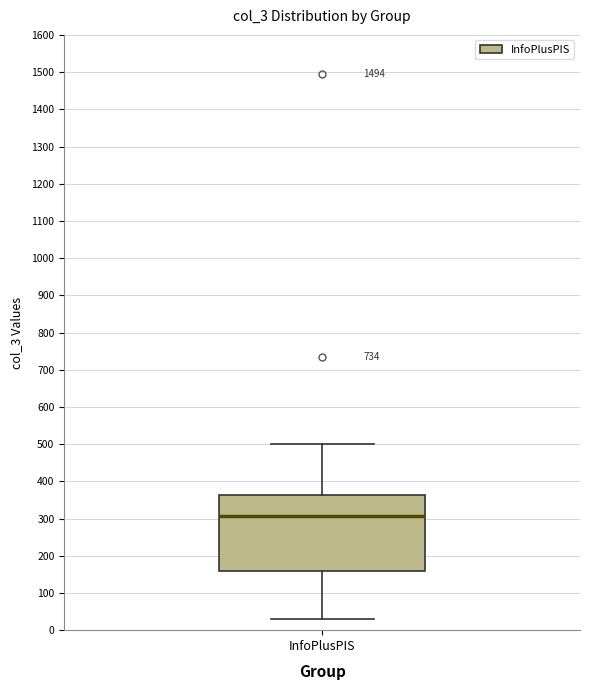

Where does the upper whisker of the box for InfoPlusPIS end on the y-axis? The values are not printed on the chart, so give them approximately, as read against the axis.

500